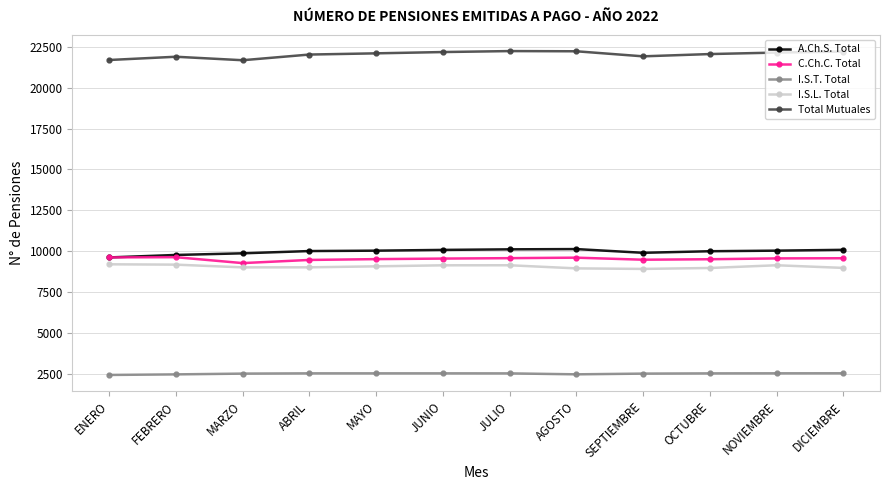

Is this an area chart (filled region under the line)?

No